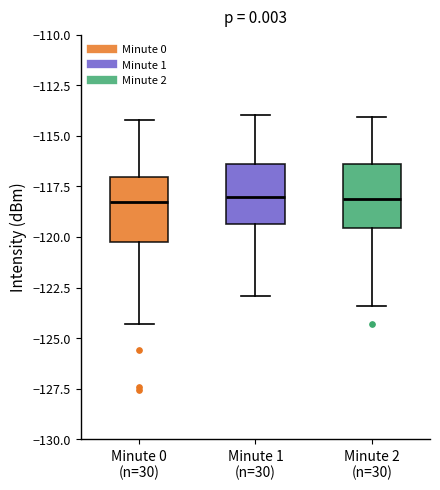

Reading left to right, transcribe this box plot: for each box, give where its median line is, the range the box spans, and where its two whiskers end, as read against the y-axis. The values are not printed on the chart, so give them approximately, as read against the axis.

Minute 0 (n=30): median -118.5, box -120.5 to -117.0, whiskers -124.5 to -114.0
Minute 1 (n=30): median -118.0, box -119.5 to -116.5, whiskers -123.0 to -114.0
Minute 2 (n=30): median -118.0, box -119.5 to -116.5, whiskers -123.5 to -114.0